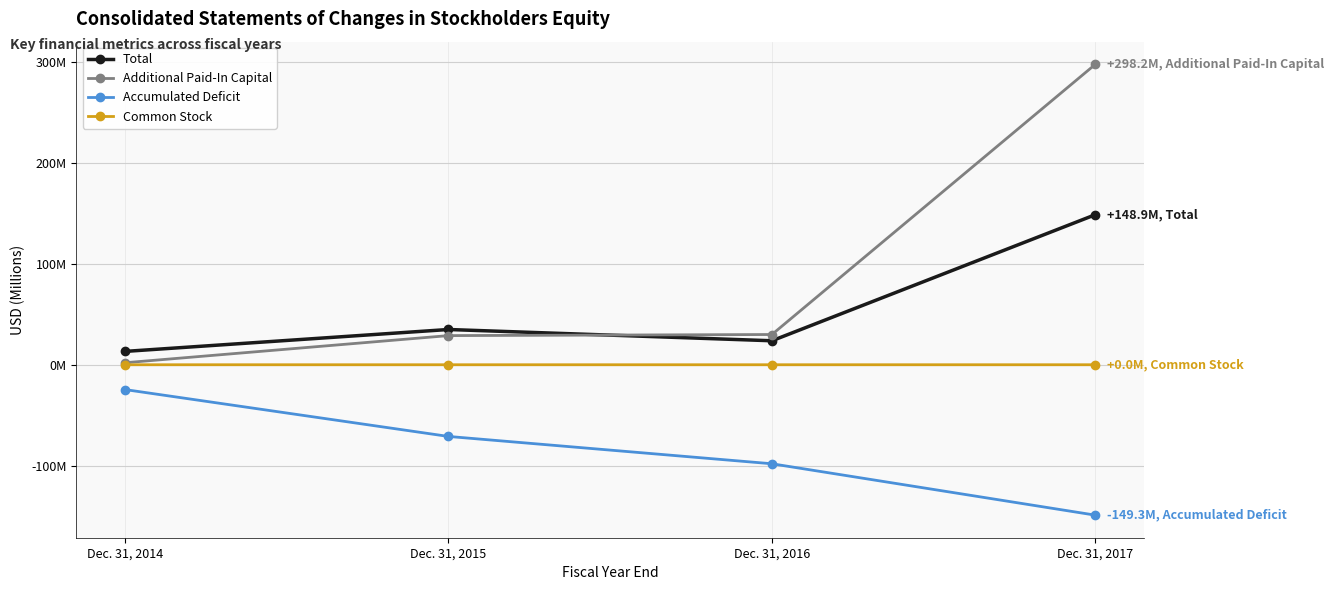

List the series in order of their overall mean, highest first.

Additional Paid-In Capital, Total, Common Stock, Accumulated Deficit